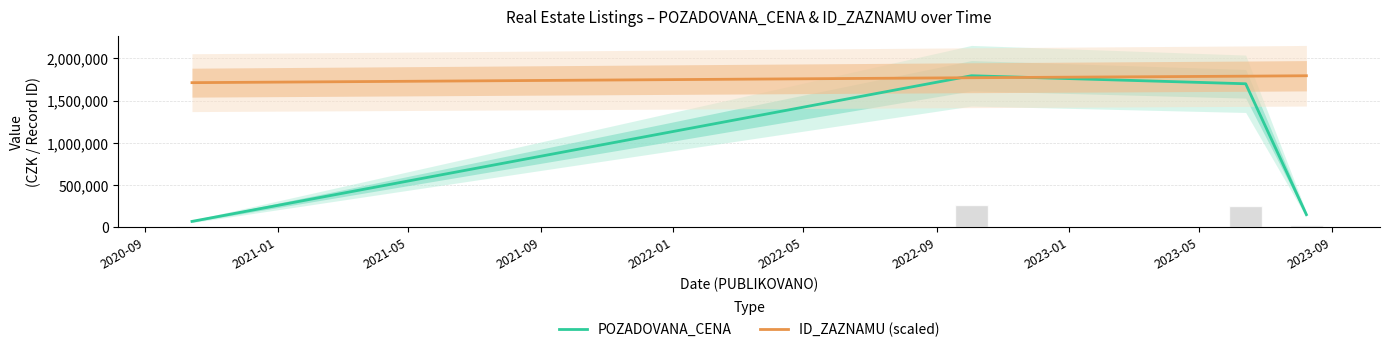

Count the number of data series in this chart.

2